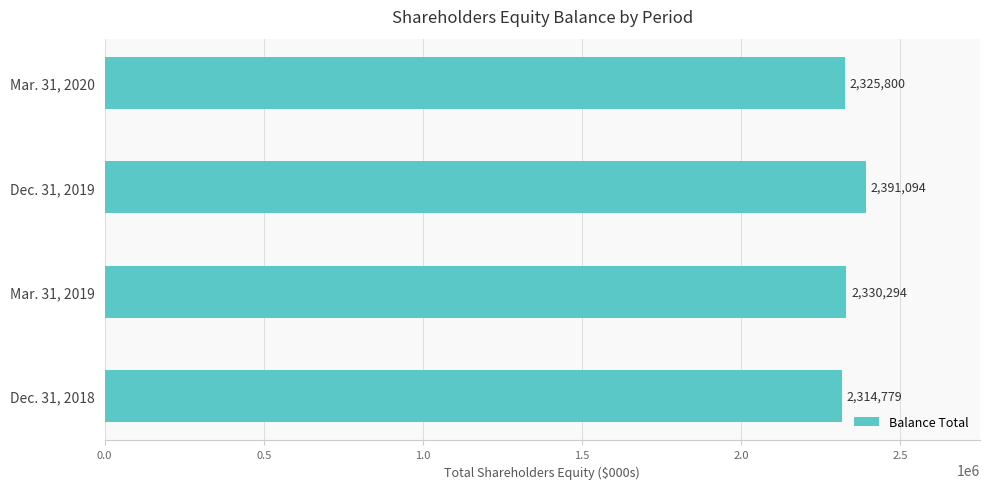

List the labels in order of value, largest first.

Dec. 31, 2019, Mar. 31, 2019, Mar. 31, 2020, Dec. 31, 2018